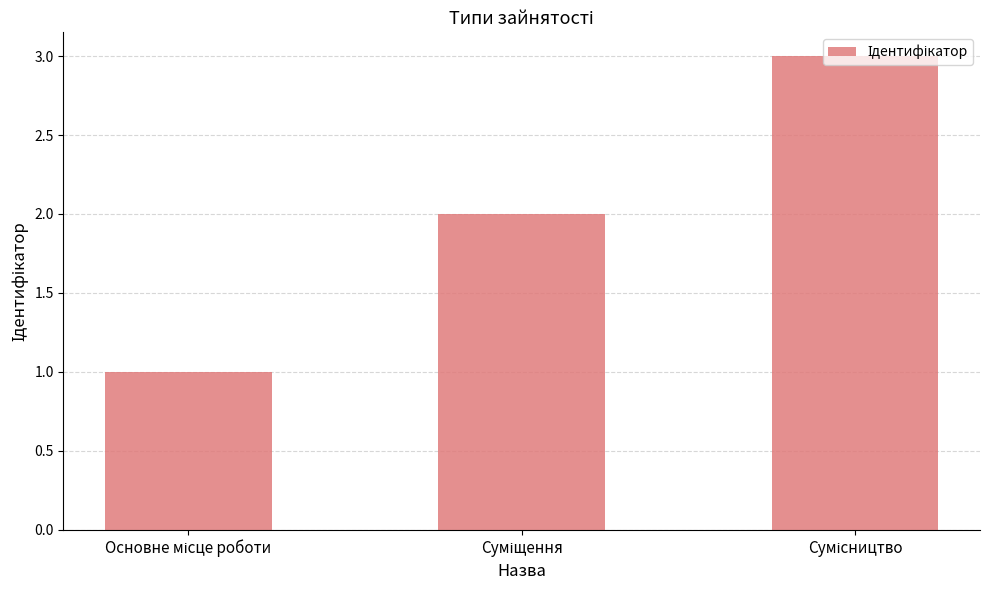

How many data points does each series have?

3